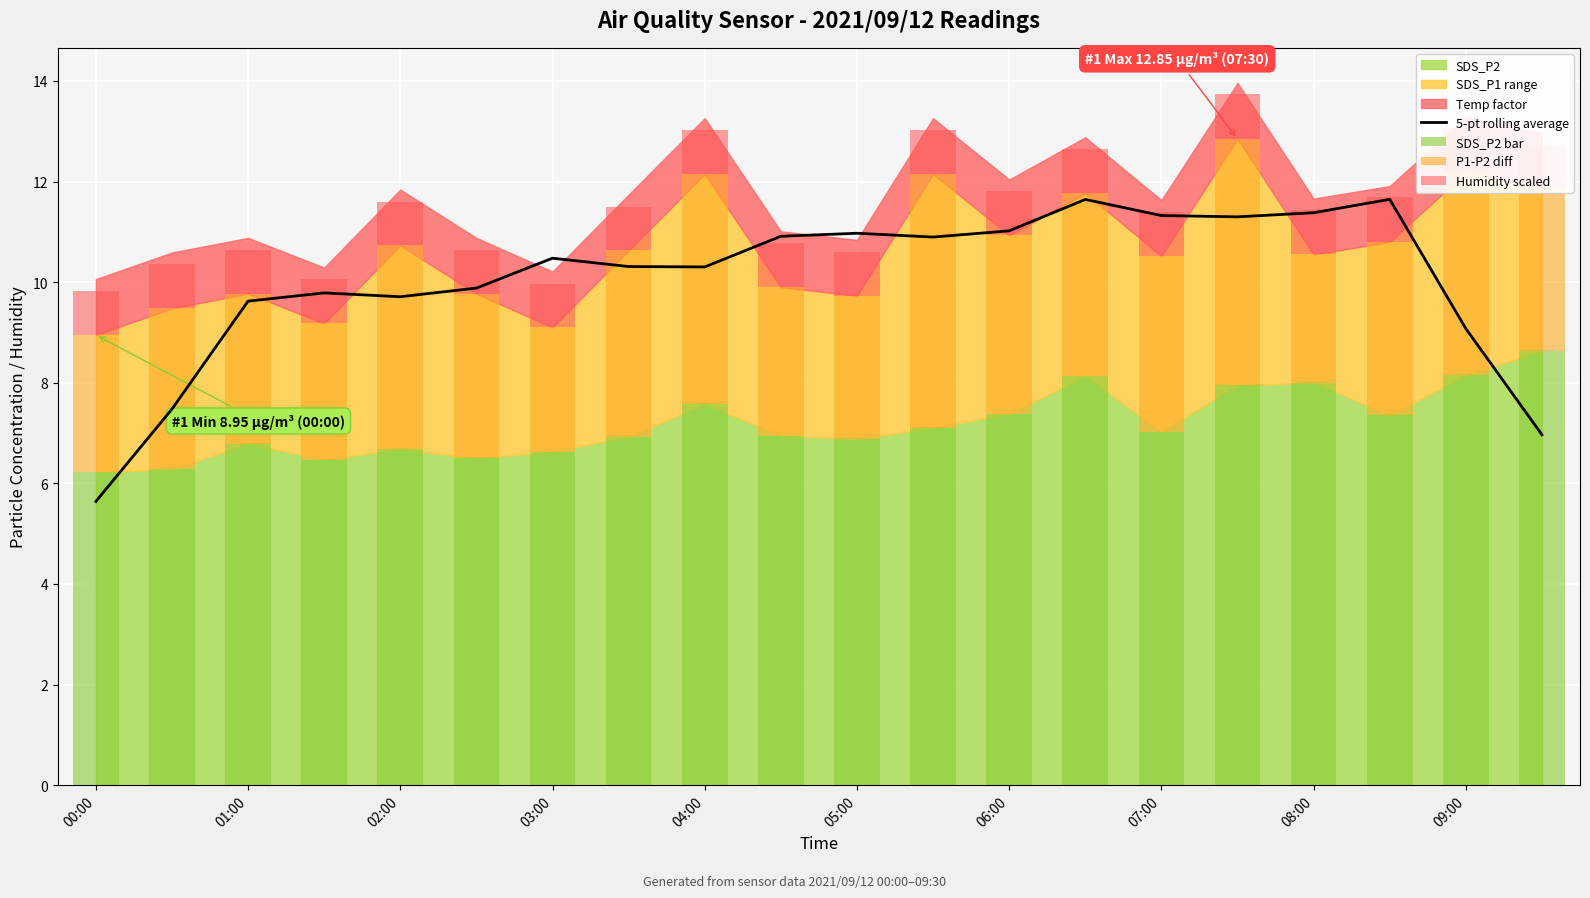

Reading left to right, transcribe all the data shown in this chart.

5-pt rolling average: 5.6	7.5	9.6	9.8	9.7	9.9	10.5	10.3	10.3	10.9	11.0	10.9	11.0	11.6	11.3	11.3	11.4	11.6	9.1	7.0
SDS_P2 bar: 6.2	6.3	6.8	6.5	6.7	6.5	6.6	6.9	7.6	7.0	6.9	7.1	7.4	8.1	7.0	8.0	8.0	7.3	8.2	8.6
P1-P2 diff: 2.7	3.2	3.0	2.7	4.0	3.3	2.5	3.7	4.6	3.0	2.9	5.0	3.5	3.6	3.5	4.9	2.5	3.5	4.0	3.2
Humidity scaled: 0.9	0.9	0.9	0.9	0.9	0.9	0.9	0.9	0.9	0.9	0.9	0.9	0.9	0.9	0.9	0.9	0.9	0.9	0.9	0.9